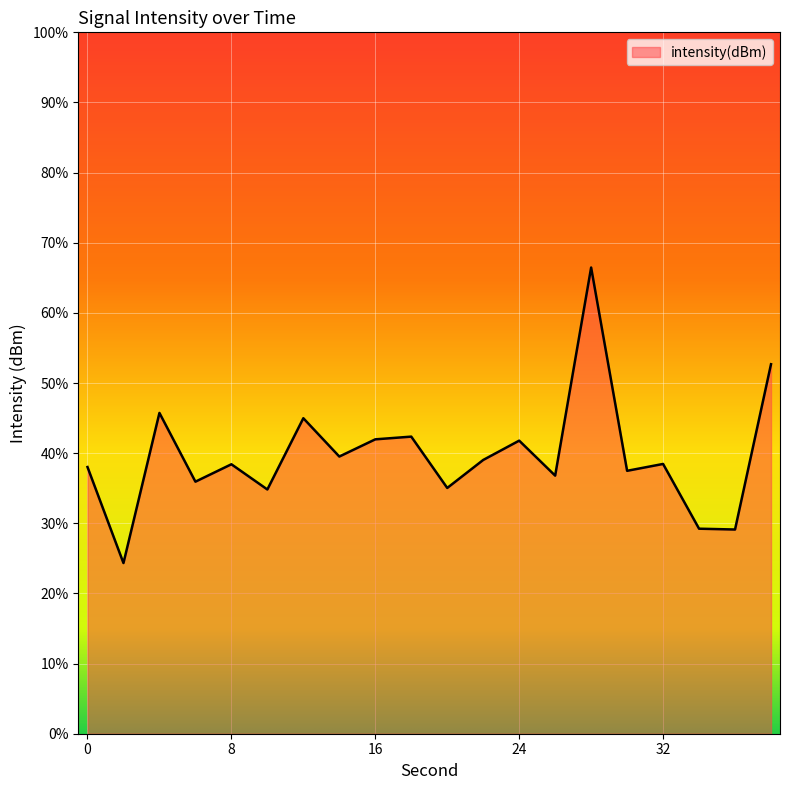

Which has a higher value, 28 or 34?

28